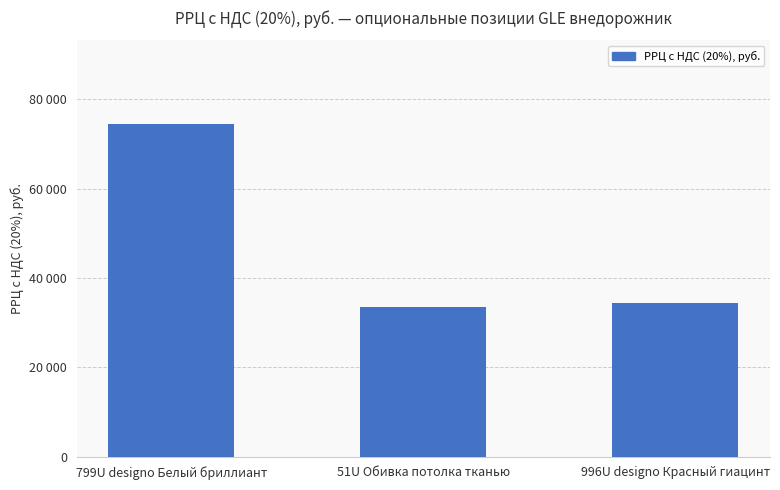

What is the difference between the maximum and minimum values?

41112